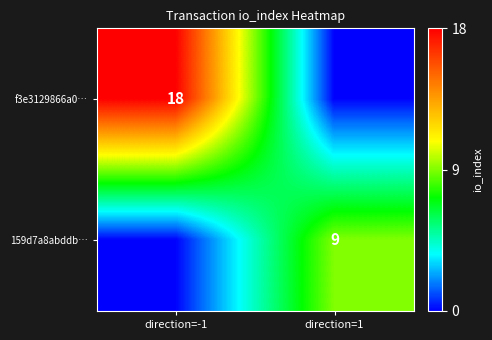

The 159d7a8abddb… series shows 6 at direction=1. True or false?

False